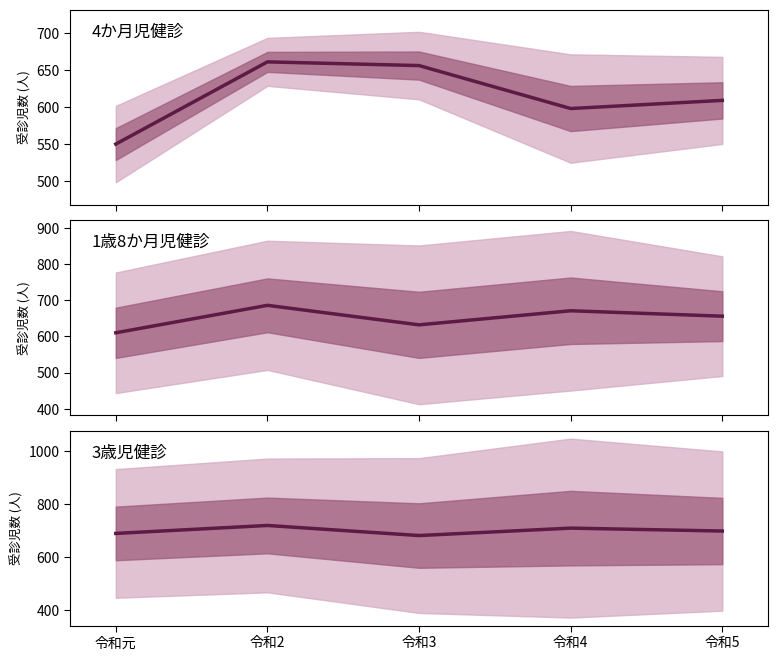

True or false: 3歳児健診 and 4か月児健診 intersect in this chart.

False